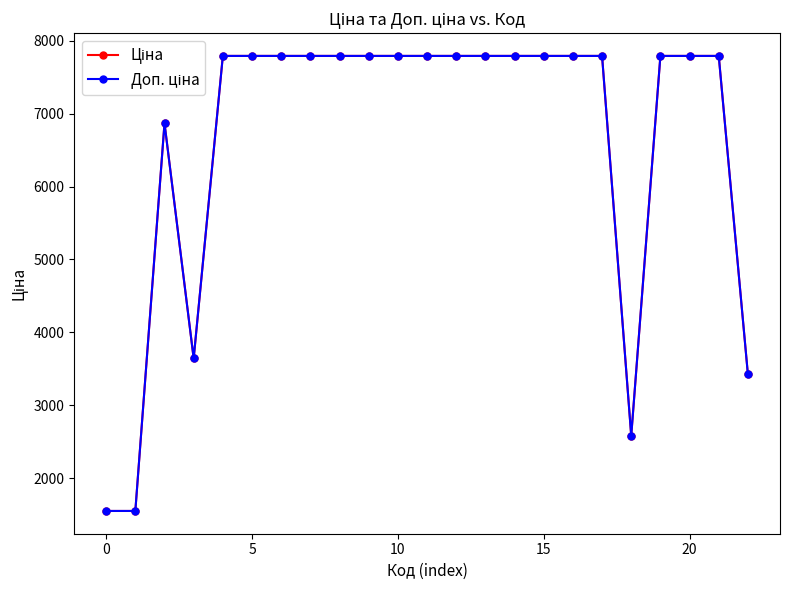

How many data points does each series have?

23